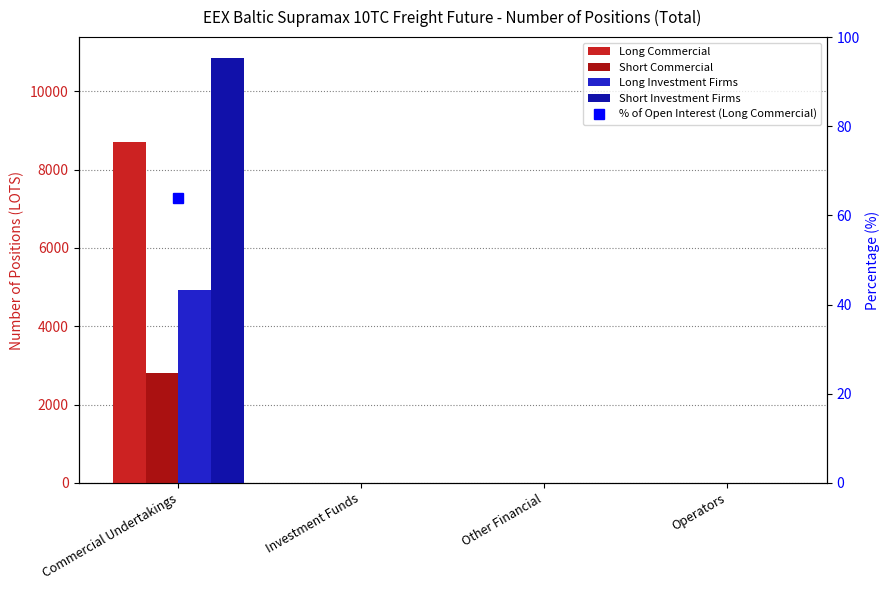

At how many categories does at least one series exceed 4244?

1